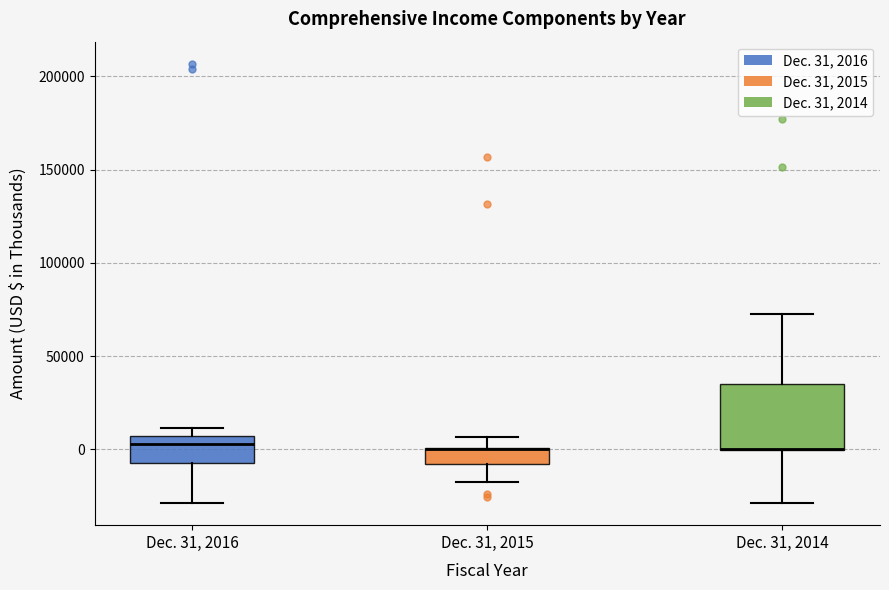

Reading left to right, transcribe this box plot: for each box, give where its median line is, the range the box spans, and where its two whiskers end, as read against the y-axis. The values are not printed on the chart, so give them approximately, as read against the axis.

Dec. 31, 2016: median 5000 (just below the box's upper edge), box -5000 to 5000, whiskers -30000 to 10000
Dec. 31, 2015: median 0 (drawn on the box's upper edge), box -10000 to 0, whiskers -20000 to 5000
Dec. 31, 2014: median 0 (drawn on the box's lower edge), box 0 to 35000, whiskers -30000 to 70000